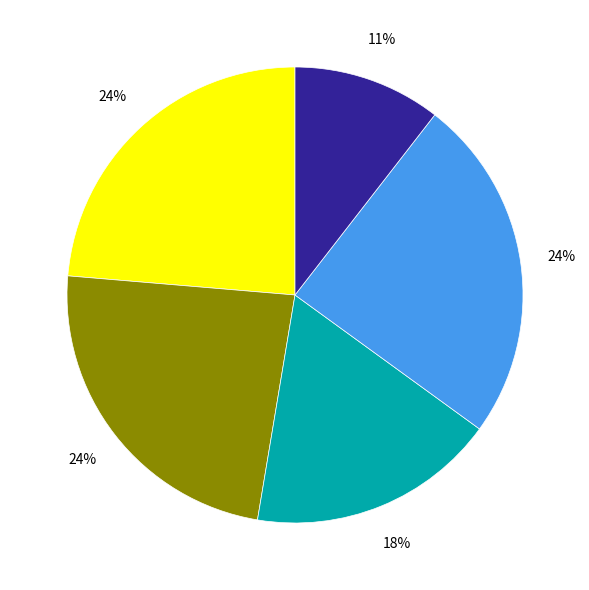

Is there any slice that represents more than half of the pie?

No